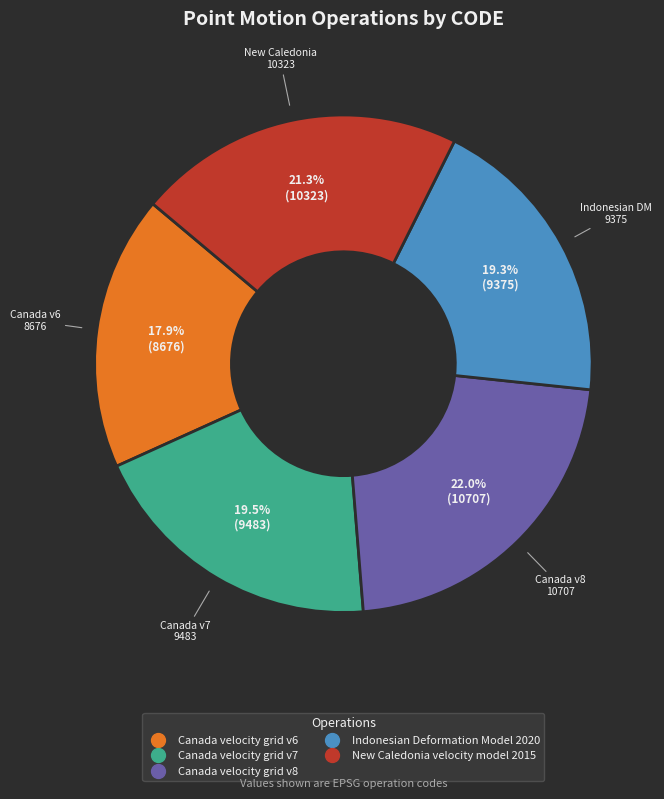

To the nearest percent, what is the difference between the largest and smallest slice percentages?

4%